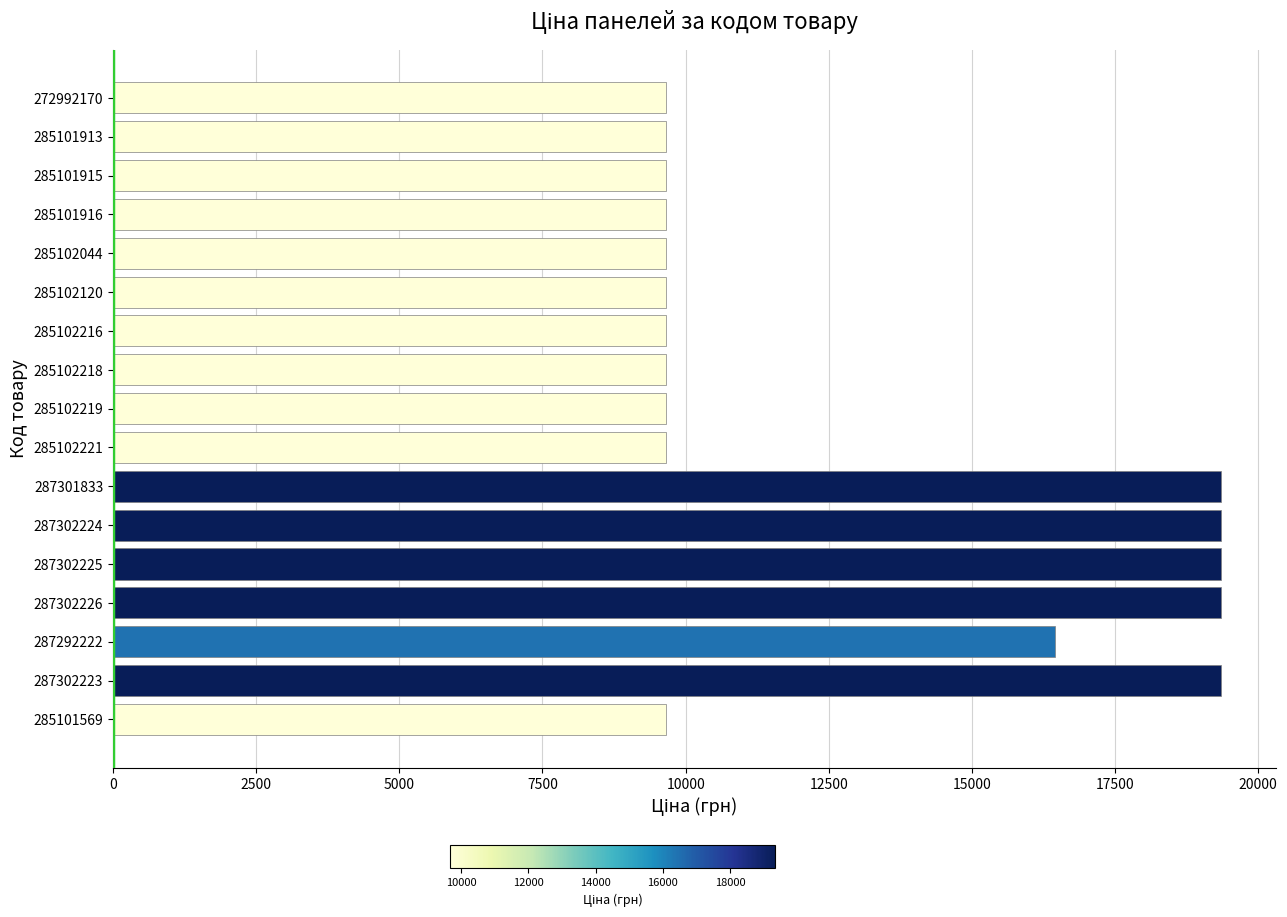

Reading bottom to top, list all the values displayed in this chart.

9664.7	19343.1	16448.2	19343.1	19343.1	19343.1	19343.1	9664.7	9664.7	9664.7	9664.7	9664.7	9664.7	9664.7	9664.7	9664.7	9664.7